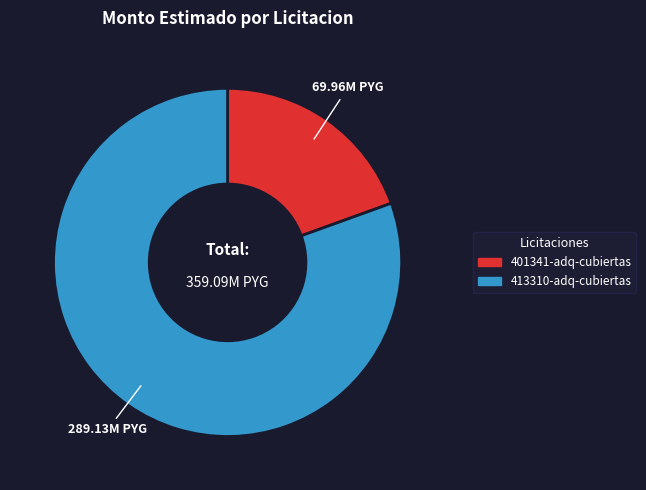

Is there a majority slice in this chart?

Yes